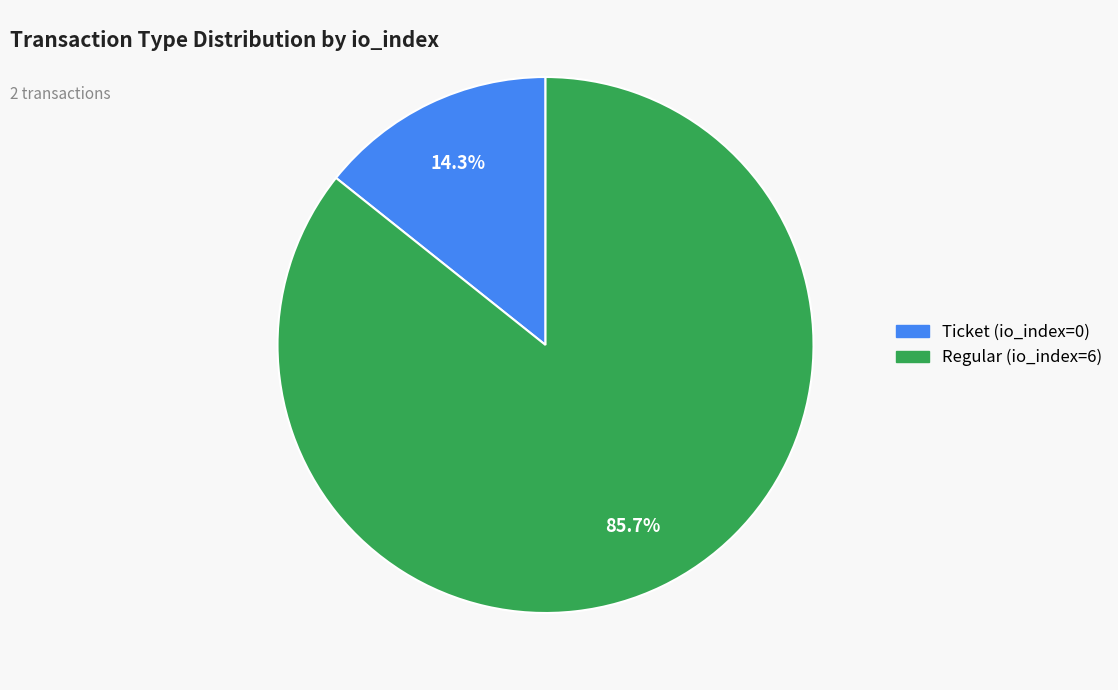

To the nearest percent, what is the combined percentage of Regular (io_index=6) and Ticket (io_index=0)?

100%